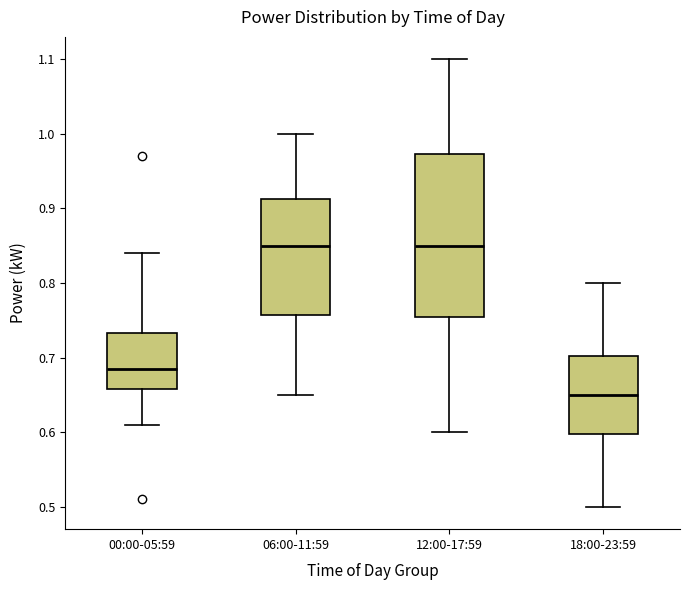

Where is the upper edge of the box for 06:00-11:59 on the y-axis? The values are not printed on the chart, so give them approximately, as read against the axis.

0.91